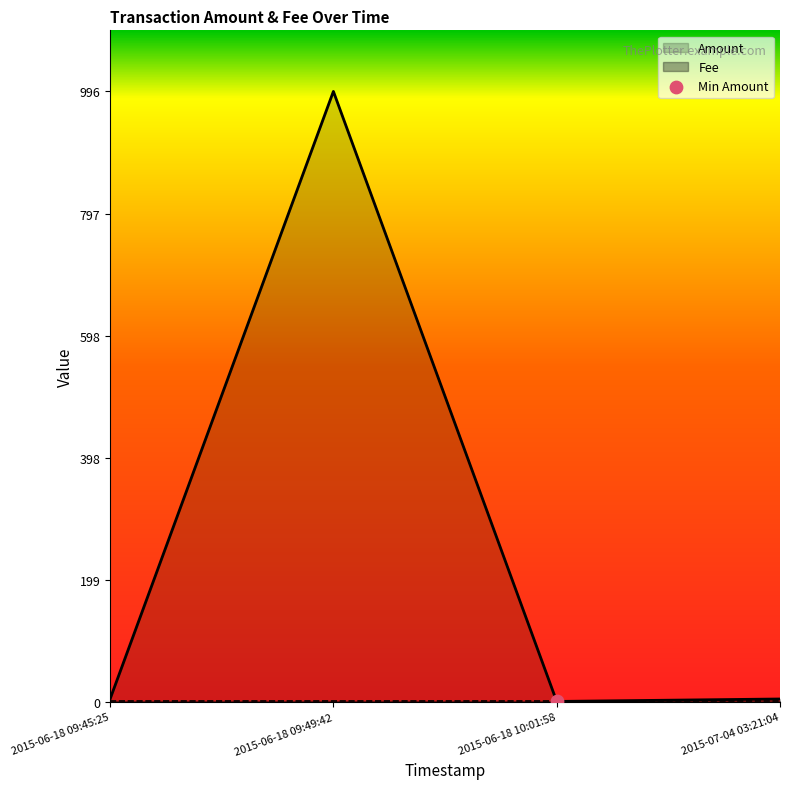

What are all the series names shown in the legend?

Amount, Fee